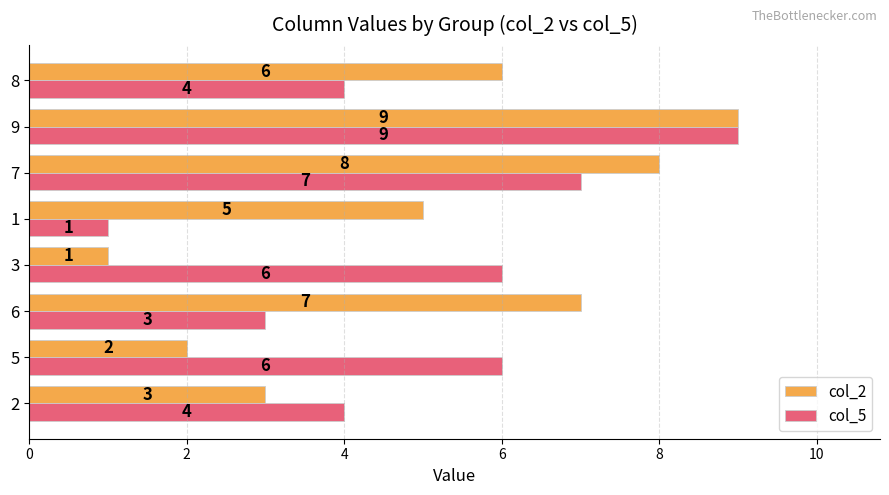

True or false: col_5 has a value of 2 at 5.

False